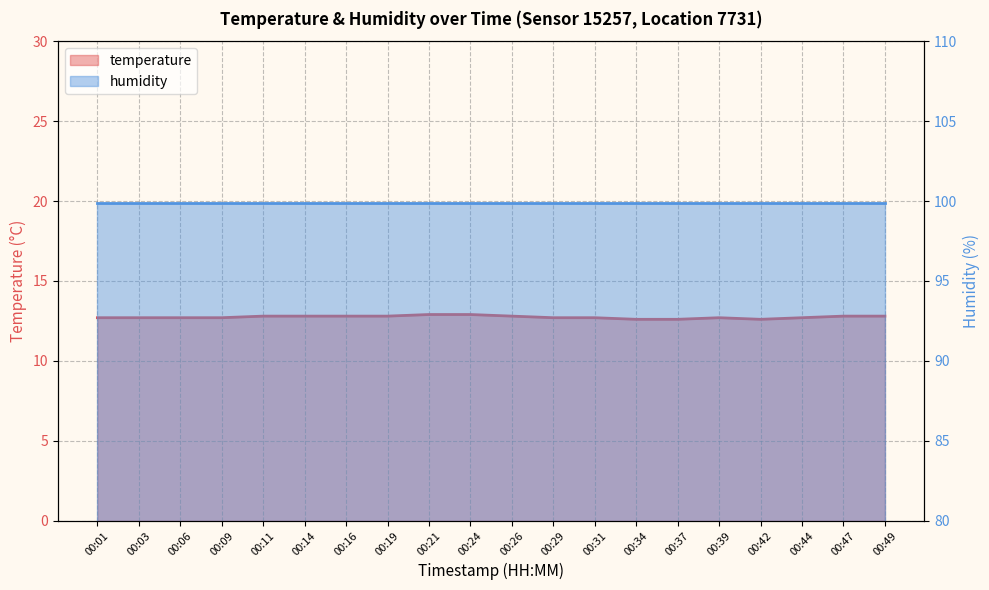

The chart shows a value of 21.5 at 00:37. True or false?

False